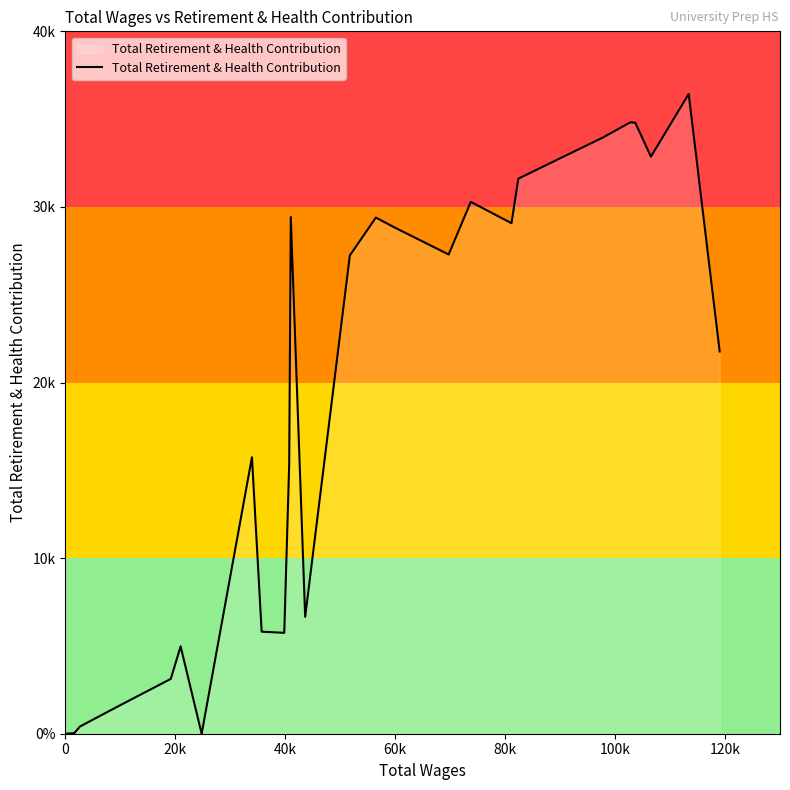

Is this an area chart (filled region under the line)?

Yes